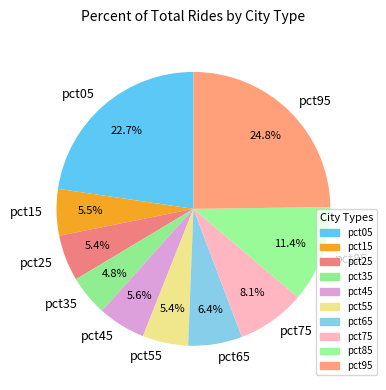

Does pct25 account for over 50% of the chart?

No